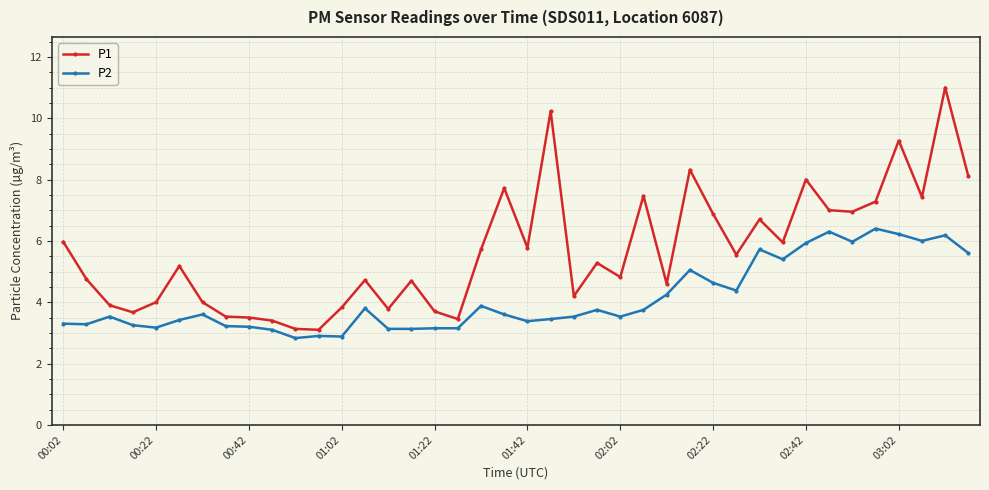

List the series in order of their overall mean, highest first.

P1, P2